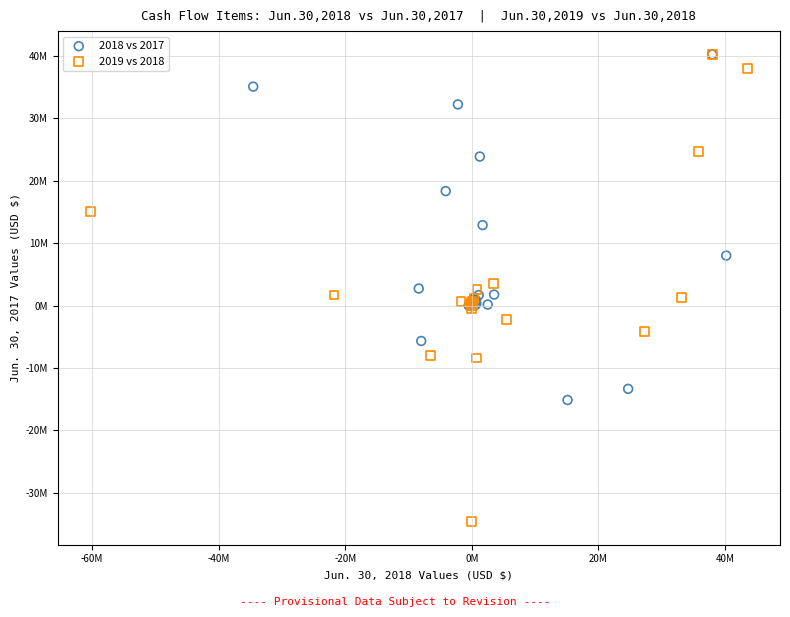

What are all the series names shown in the legend?

2018 vs 2017, 2019 vs 2018